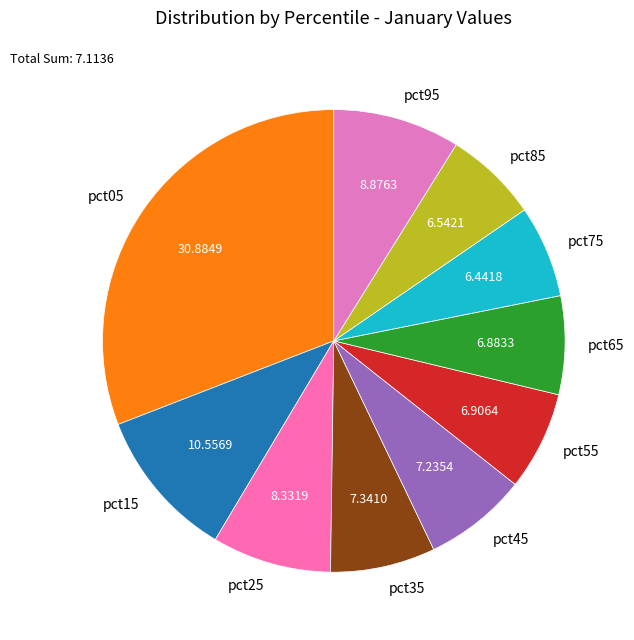

Combined, do pct55 and pct45 account for over 50%?

No